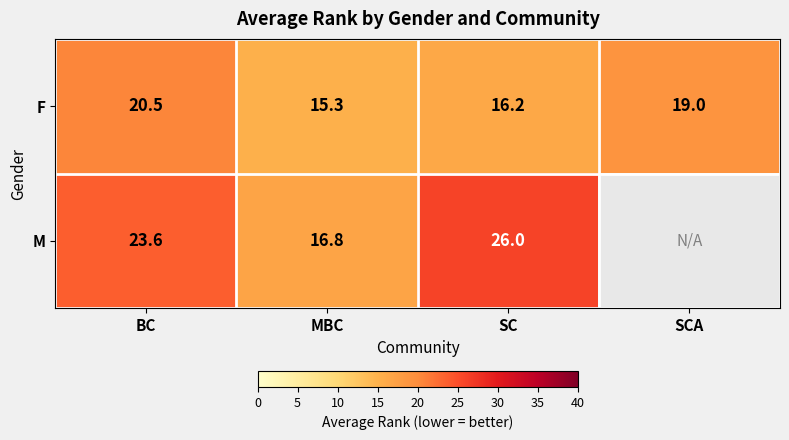

Count the number of categories in the chart.

4